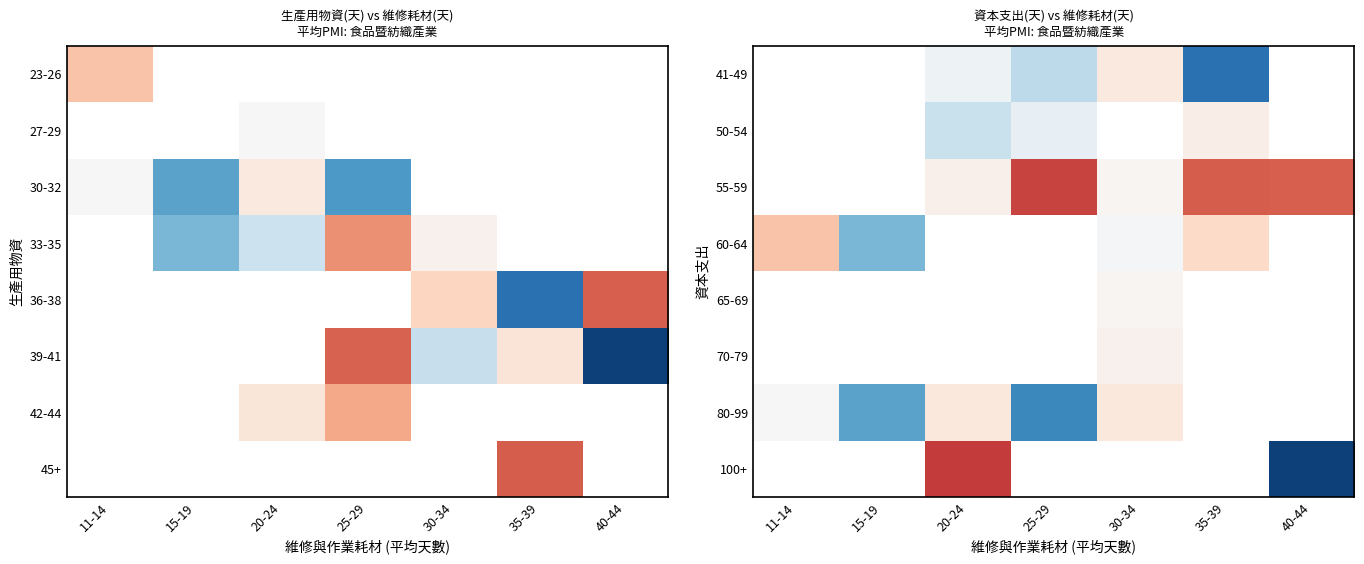

Which has a higher value, 40-44 or 35-39?

35-39